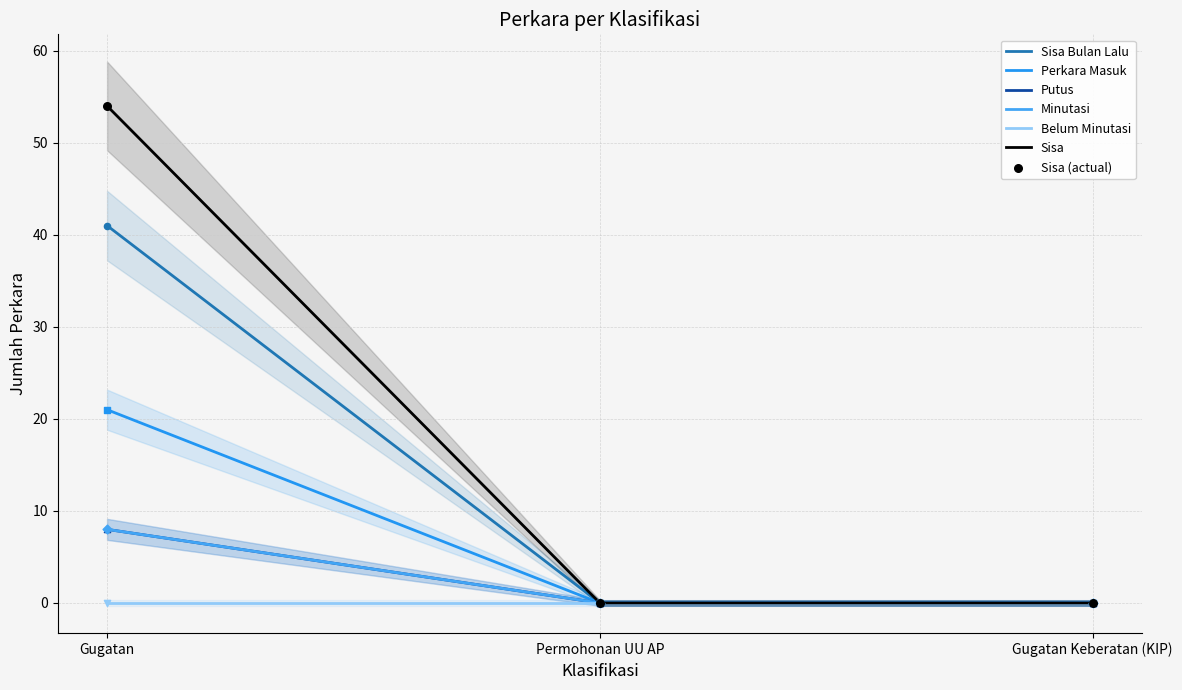

Which series contains the lowest Y value?

Sisa Bulan Lalu